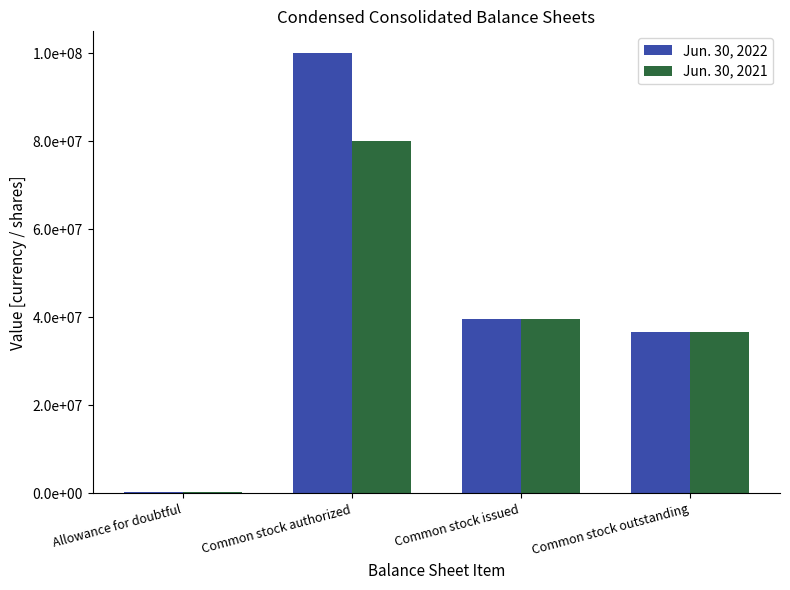

The value of Jun. 30, 2021 at Common stock issued is 39595883. True or false?

True